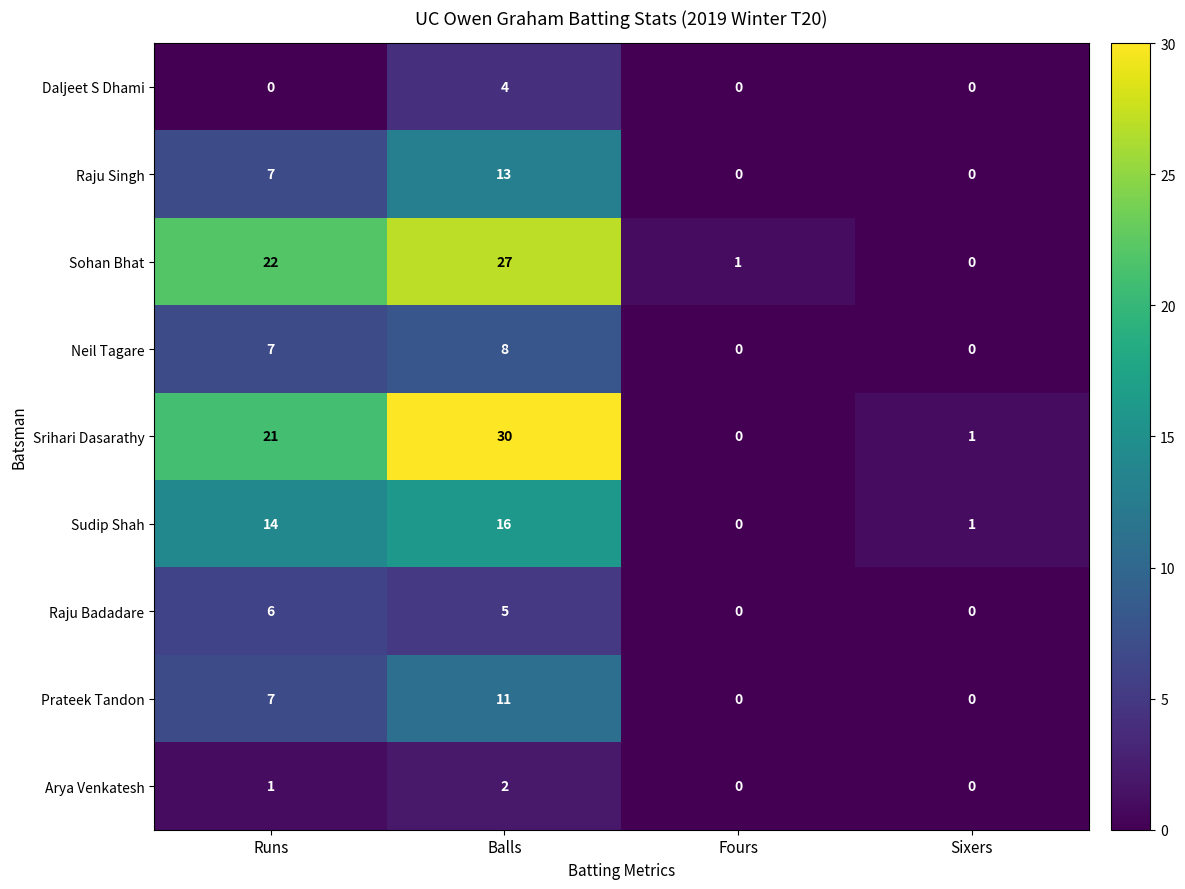

Which series has the largest total across all categories?

Srihari Dasarathy